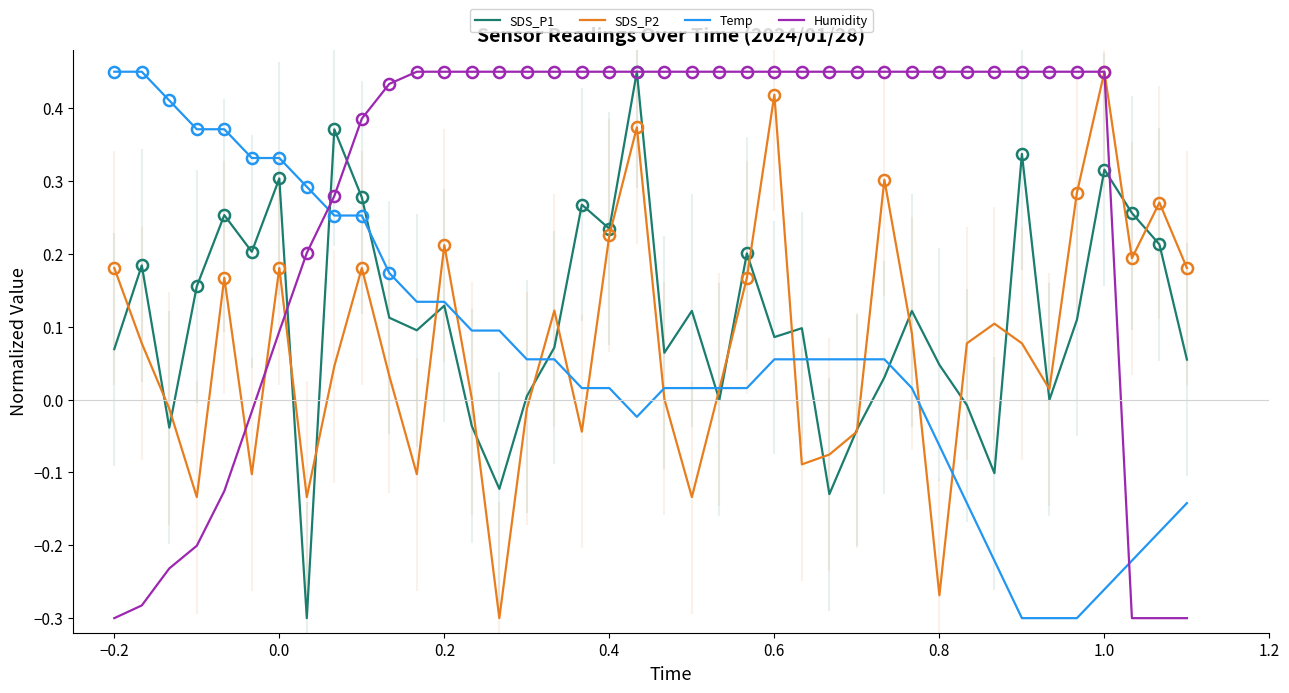

Reading left to right, transcribe all the data shown in this chart.

SDS_P1: 0.1	0.2	-0.0	0.2	0.3	0.2	0.3	-0.3	0.4	0.3	0.1	0.1	0.1	-0.0	-0.1	0.0	0.1	0.3	0.2	0.5	0.1	0.1	-0.0	0.2	0.1	0.1	-0.1	-0.0	0.0	0.1	0.0	-0.0	-0.1	0.3	-0.0	0.1	0.3	0.3	0.2	0.1
SDS_P2: 0.2	0.1	-0.0	-0.1	0.2	-0.1	0.2	-0.1	0.0	0.2	0.0	-0.1	0.2	0.0	-0.3	-0.0	0.1	-0.0	0.2	0.4	0.0	-0.1	0.0	0.2	0.4	-0.1	-0.1	-0.0	0.3	0.1	-0.3	0.1	0.1	0.1	0.0	0.3	0.5	0.2	0.3	0.2
Temp: 0.5	0.5	0.4	0.4	0.4	0.3	0.3	0.3	0.3	0.3	0.2	0.1	0.1	0.1	0.1	0.1	0.1	0.0	0.0	-0.0	0.0	0.0	0.0	0.0	0.1	0.1	0.1	0.1	0.1	0.0	-0.1	-0.1	-0.2	-0.3	-0.3	-0.3	-0.3	-0.2	-0.2	-0.1
Humidity: -0.3	-0.3	-0.2	-0.2	-0.1	-0.0	0.1	0.2	0.3	0.4	0.4	0.5	0.5	0.5	0.5	0.5	0.5	0.5	0.5	0.5	0.5	0.5	0.5	0.5	0.5	0.5	0.5	0.5	0.5	0.5	0.5	0.5	0.5	0.5	0.5	0.5	0.5	-0.3	-0.3	-0.3